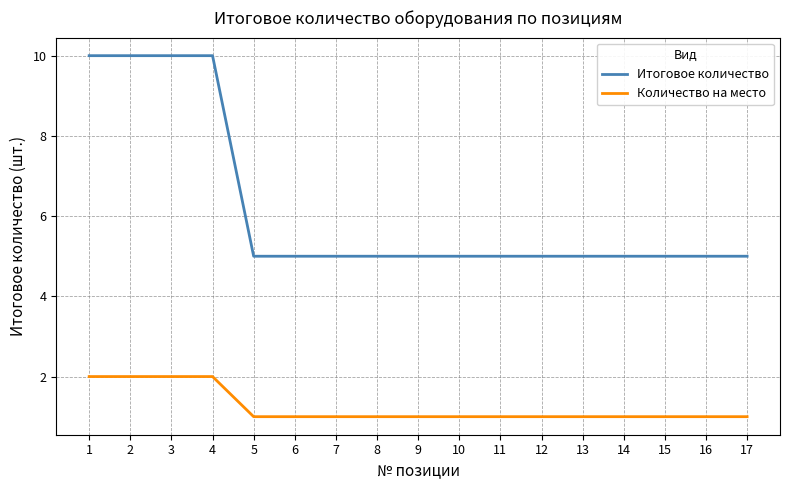

Rank the series at 13 from lowest to highest value.

Количество на место, Итоговое количество